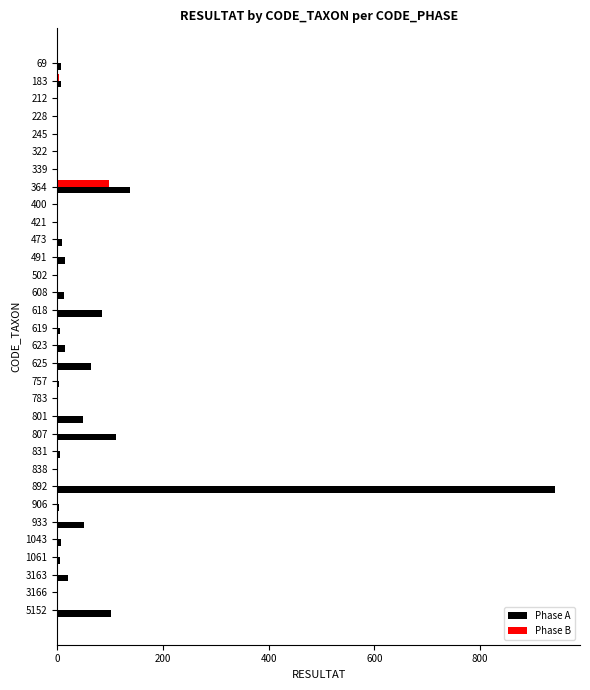

What is the sum of all Phase A values?

1660